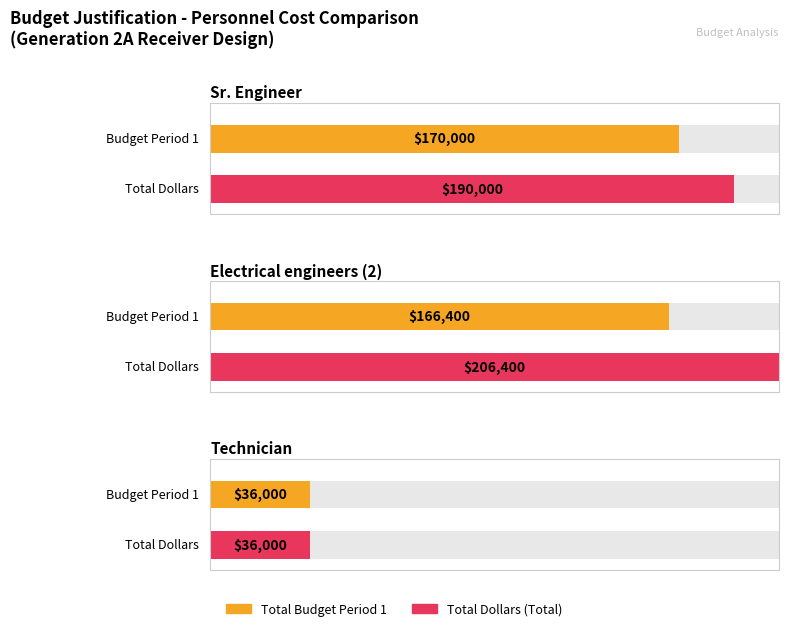

What is the difference between the maximum and minimum values in the Total Budget Period 1 series?

134000